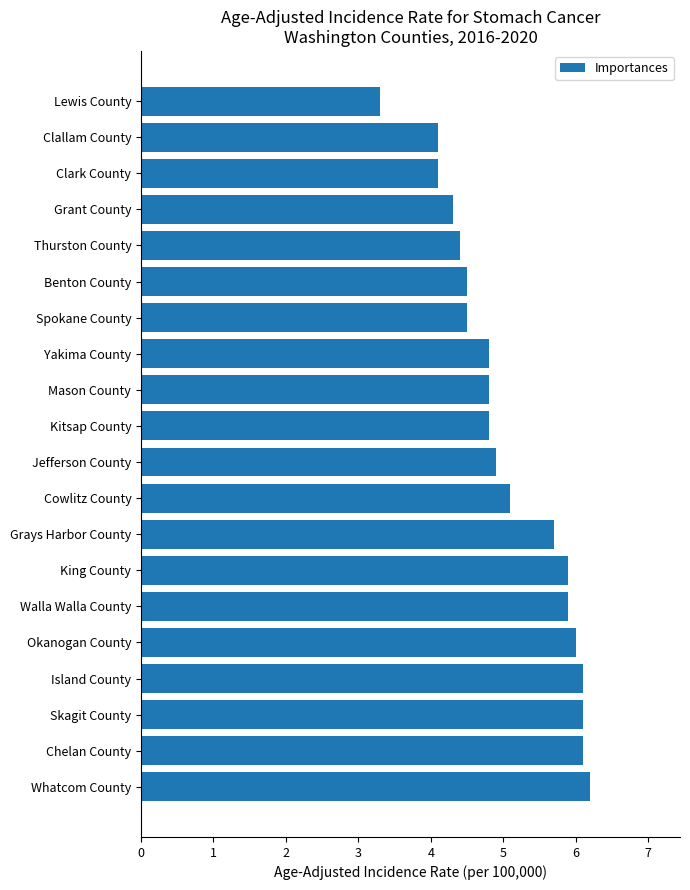

Read the value at Lewis County.

3.3